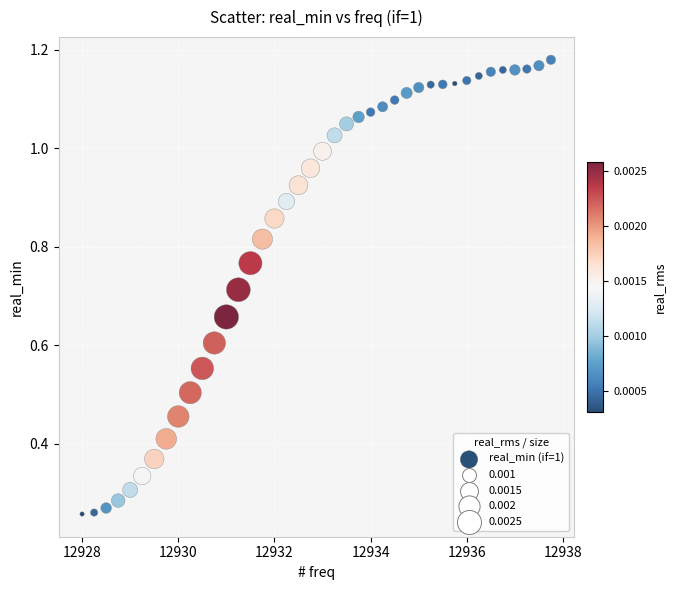

What is the range of X values (max minus min)?

9.8